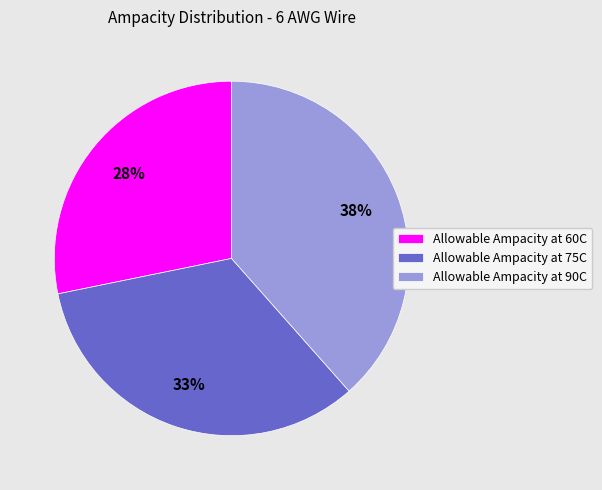

To the nearest percent, what is the difference between the Allowable Ampacity at 75C and Allowable Ampacity at 60C slice percentages?

5%